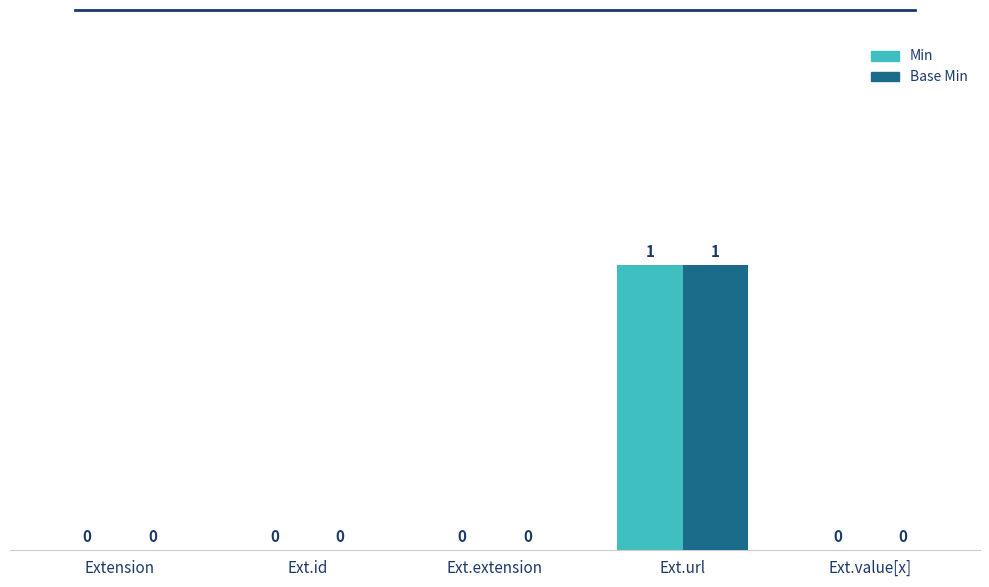

How many Min values are between 0 and 1?

5